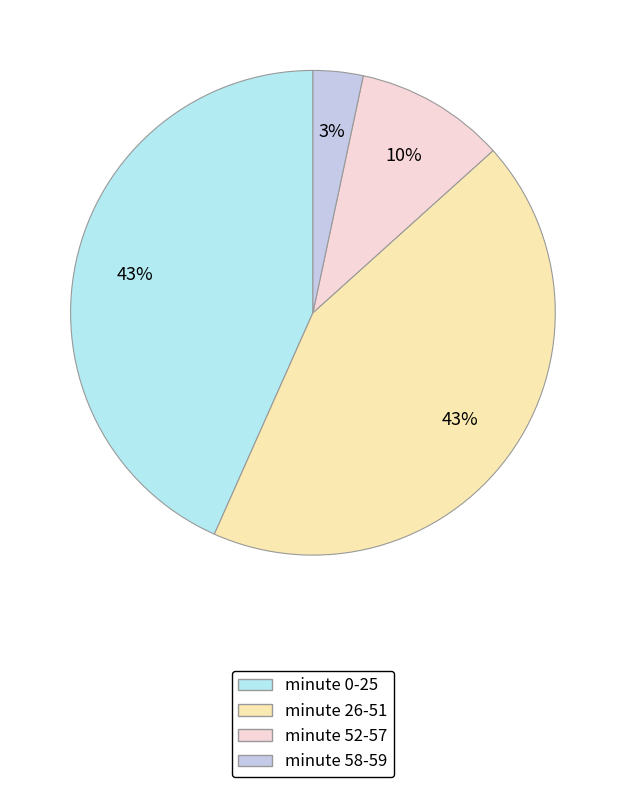

To the nearest percent, what is the difference between the largest and smallest slice percentages?

40%